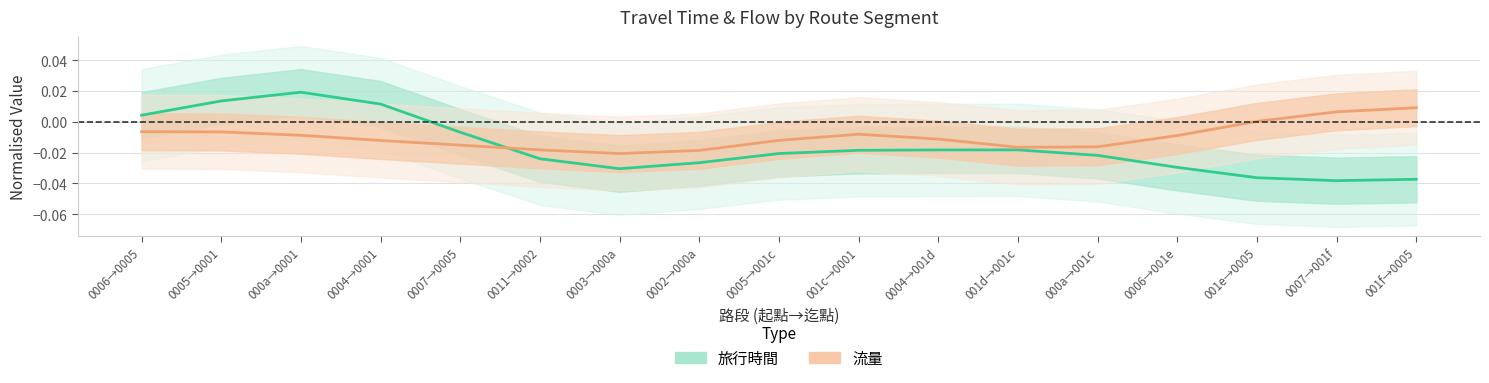

At which category does 旅行時間 reach its first local peak?

000a→0001